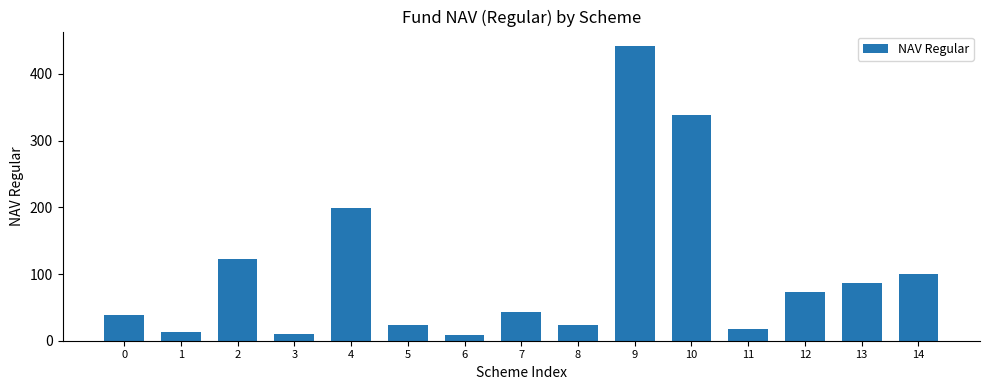

What is the value of the 15th bar from the left?

100.0